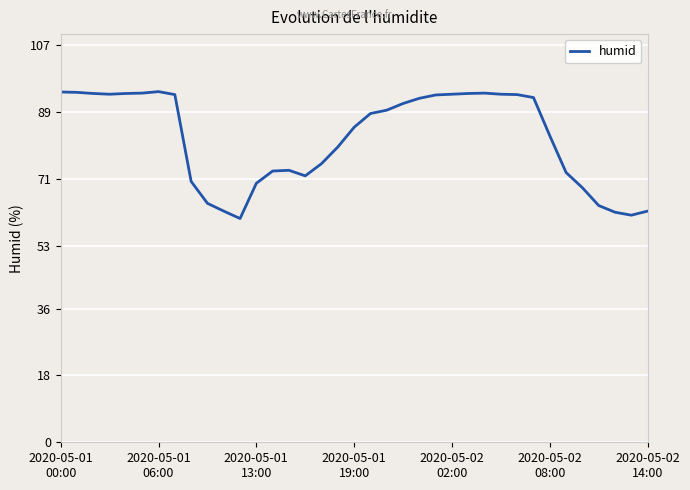

What is the maximum value shown in the chart?

94.5